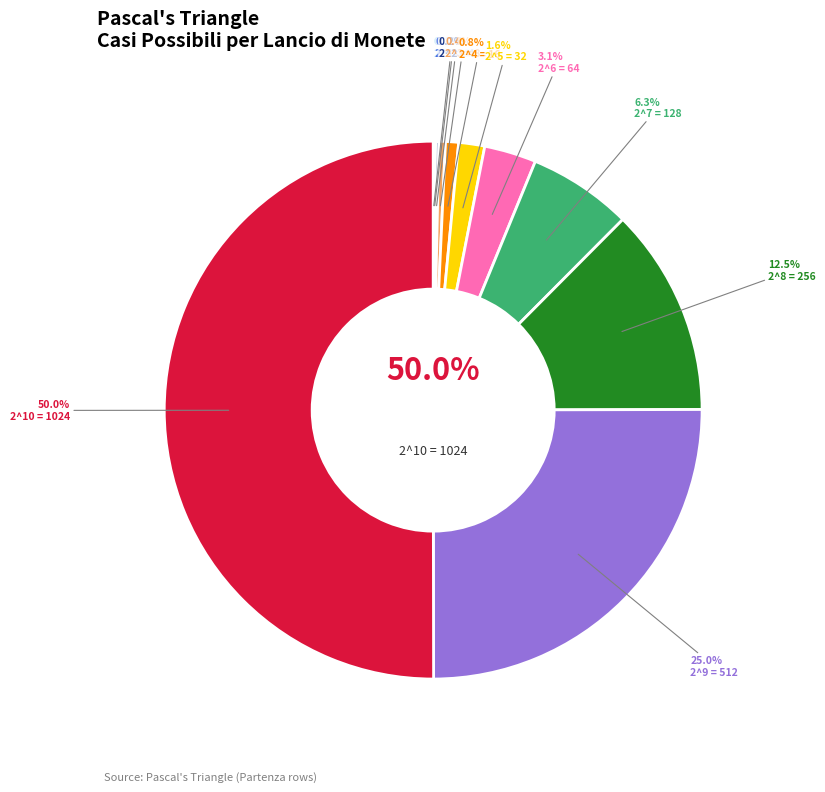

True or false: 2 9 accounts for 25% of the total.

True